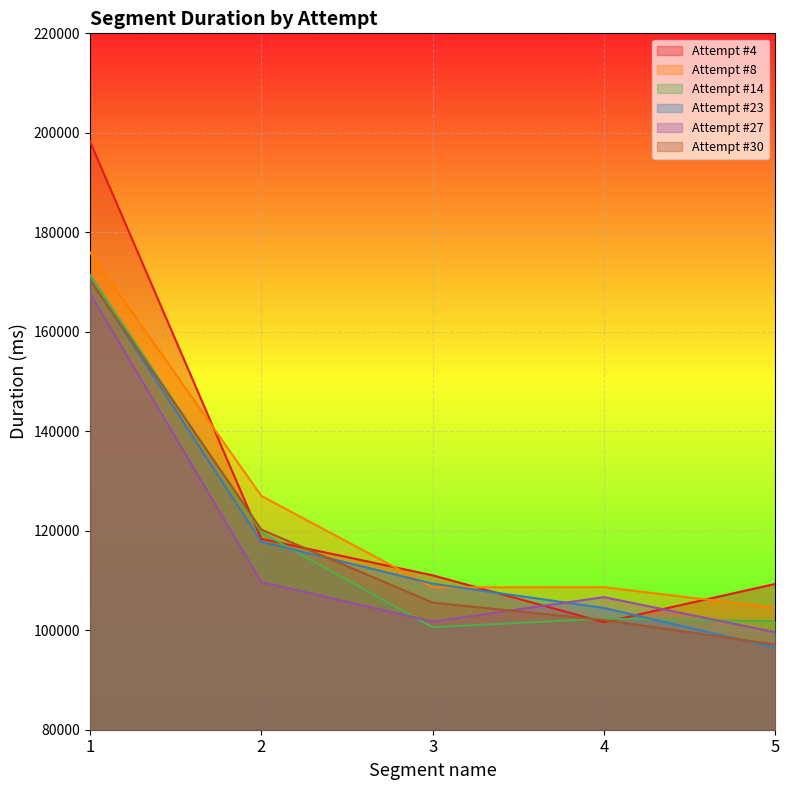

What is the highest value of the Attempt #27 series?

167722